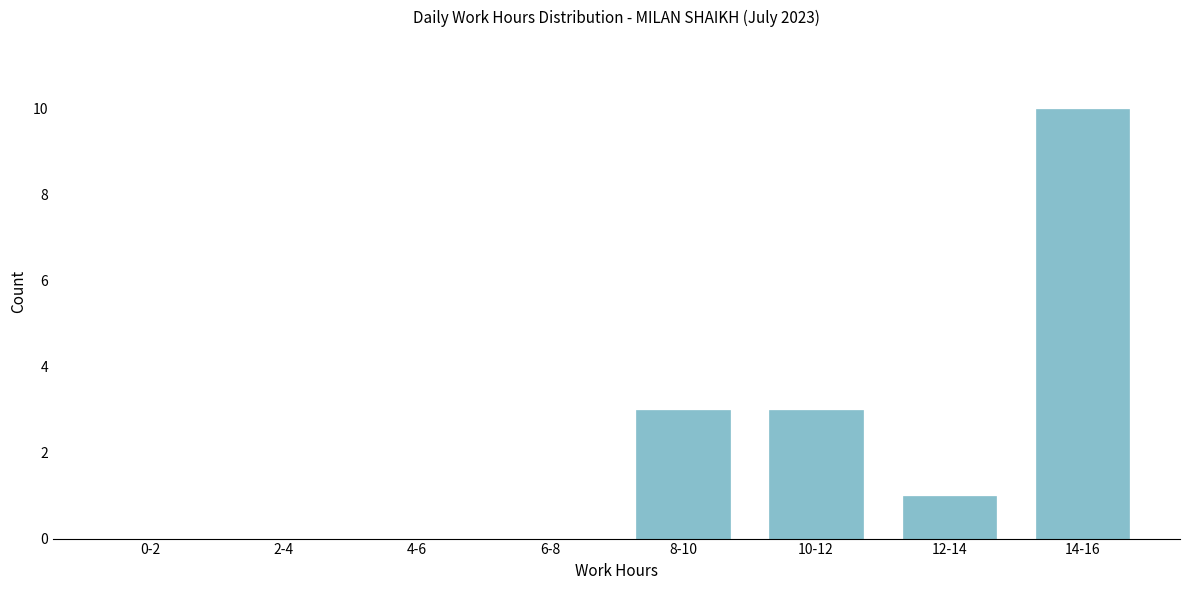

Reading left to right, extract all data points from this chart.

0-2=0	2-4=0	4-6=0	6-8=0	8-10=3	10-12=3	12-14=1	14-16=10